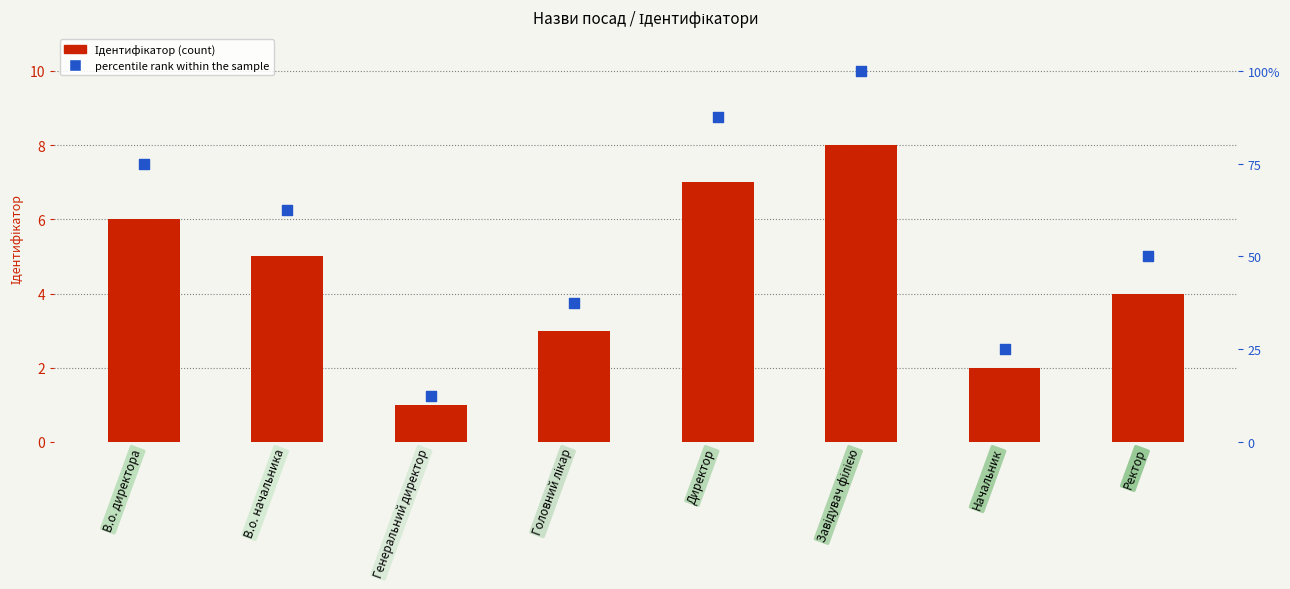

At how many categories does at least one series exceed 13?

7